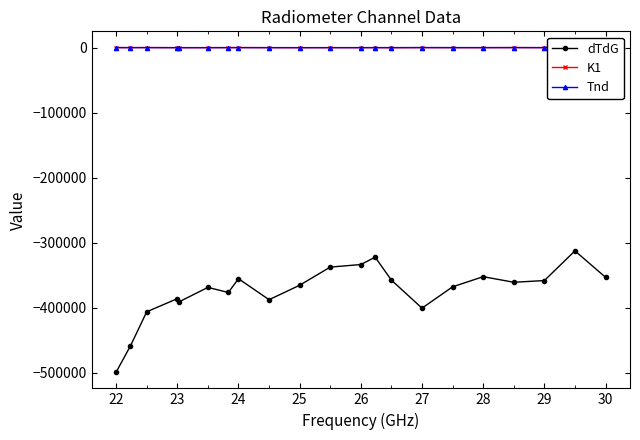

What is the highest value of the dTdG series?

-312519.8